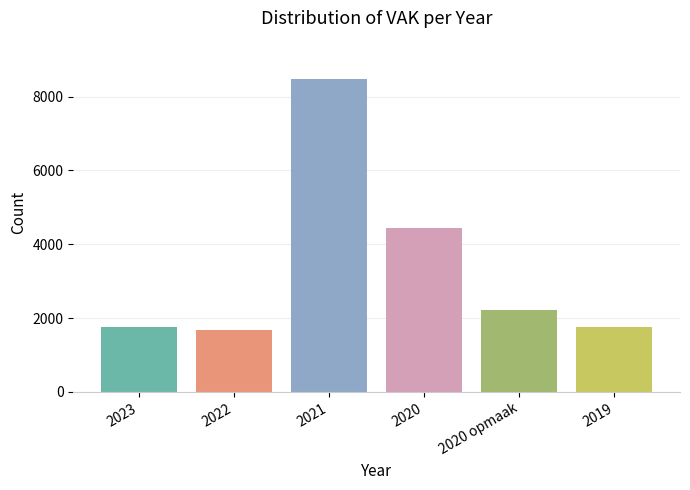

What is the label of the 6th bar from the left?

2019